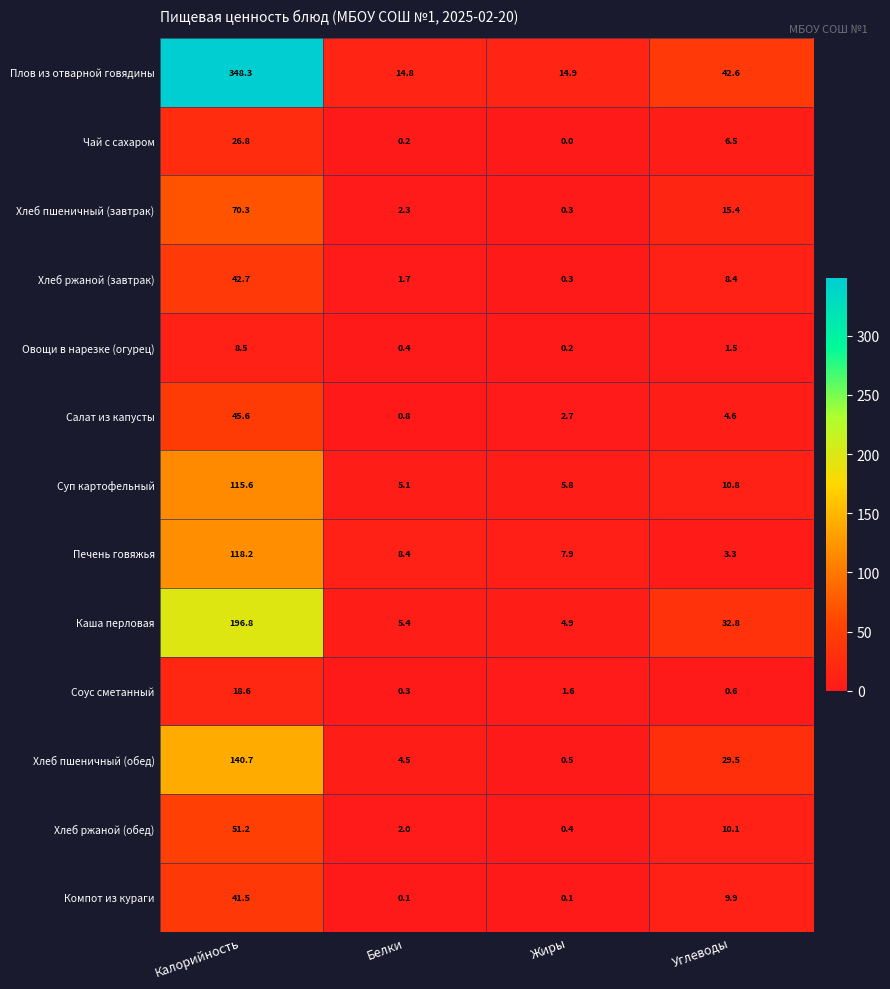

Which category has the lowest value across all series?

Жиры